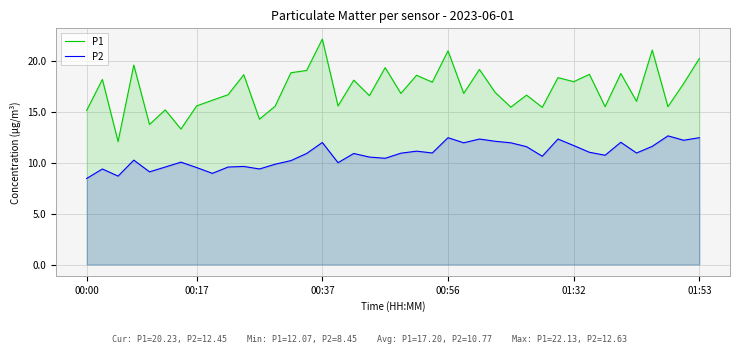

Is it true that P2 equals 3.9 at 01:53?

False